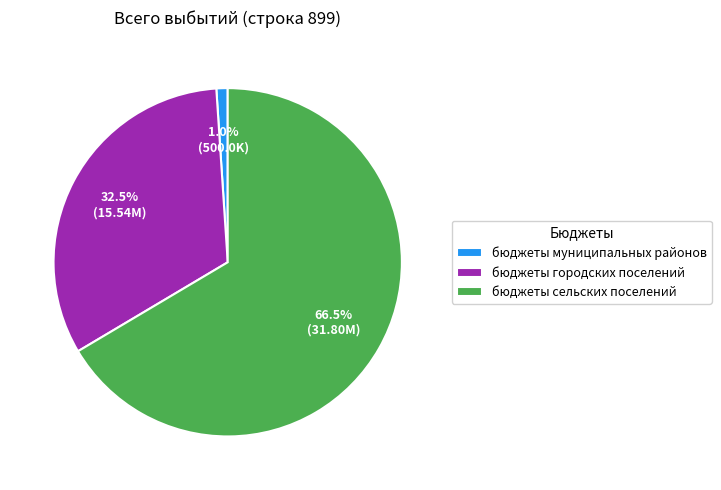

Between бюджеты сельских поселений and бюджеты городских поселений, which is larger?

бюджеты сельских поселений